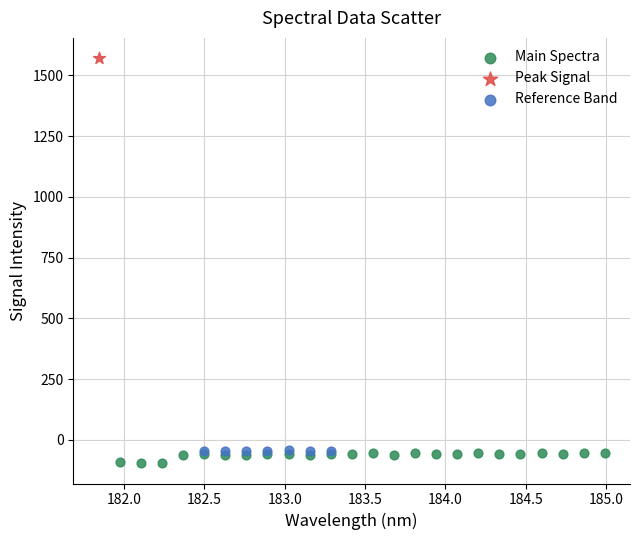

Which series reaches the minimum Y coordinate?

Main Spectra